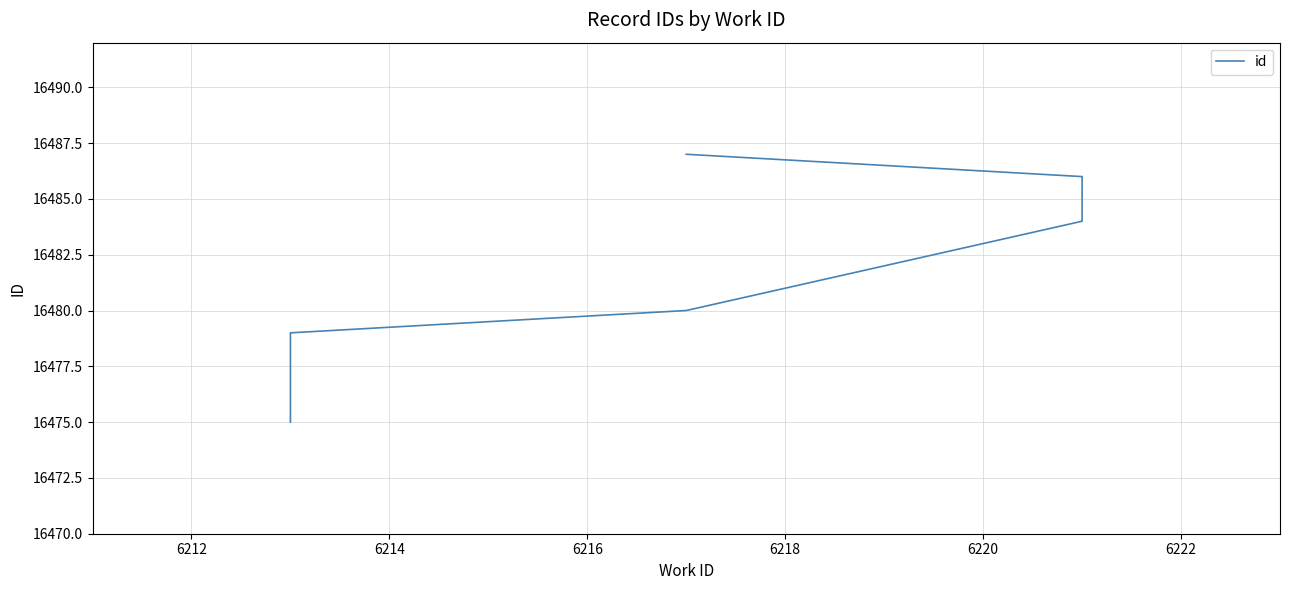

Reading right to left, extract all data points from this chart.

16487	16486	16485	16484	16483	16480	16479	16478	16477	16475